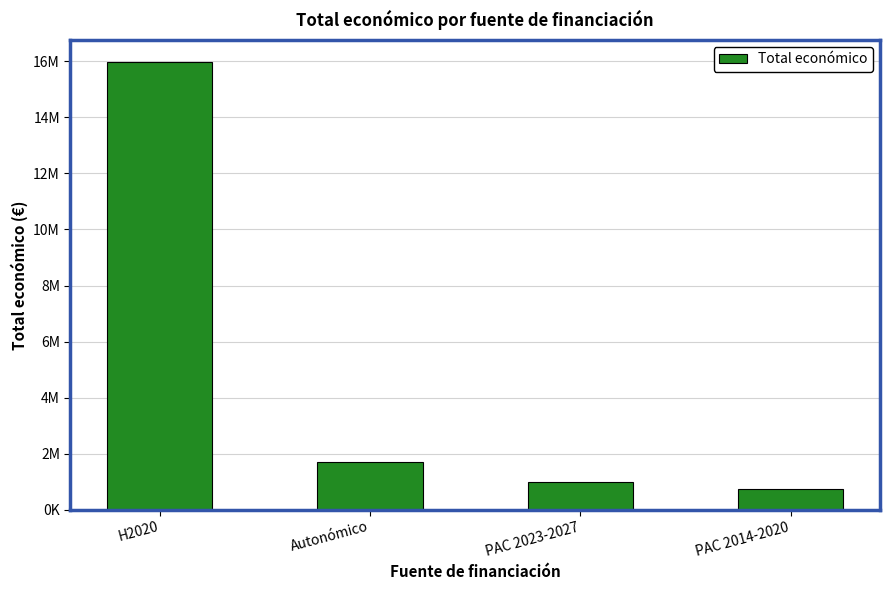

What is the sum of the values at Autonómico and PAC 2014-2020?

2447152